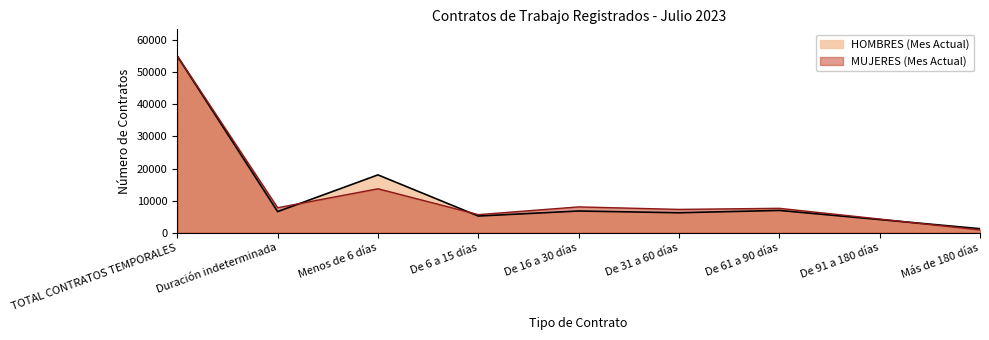

What is the difference between the maximum and second lowest values in the MUJERES (Mes Actual) series?

50854